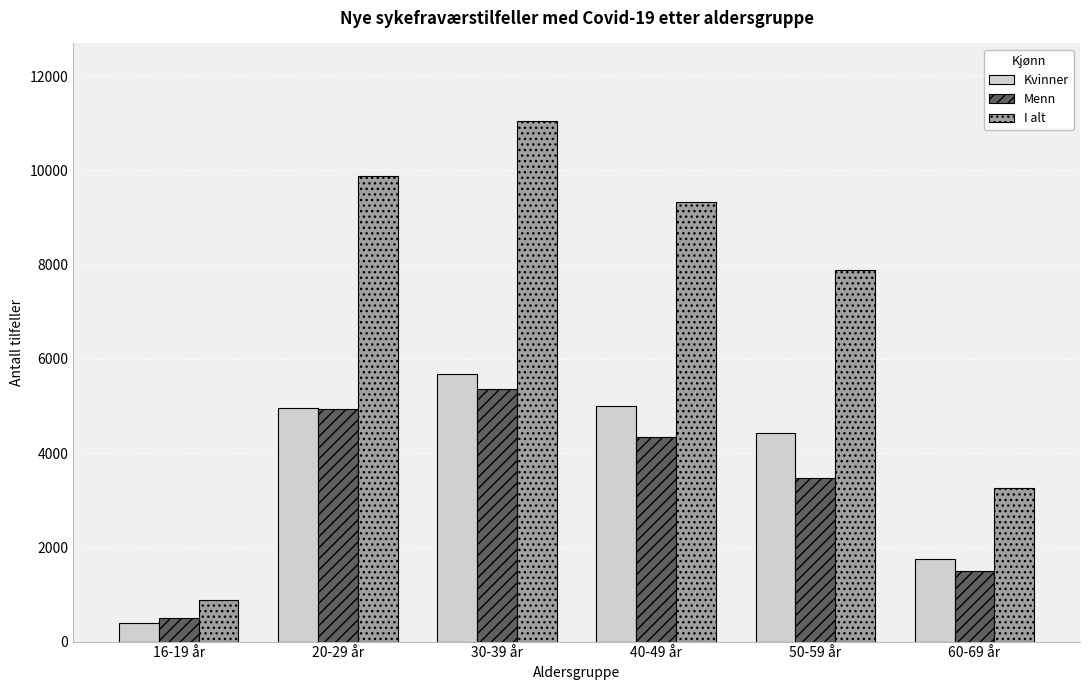

What is the spread (max minus min) of values at 30-39 år?

5672